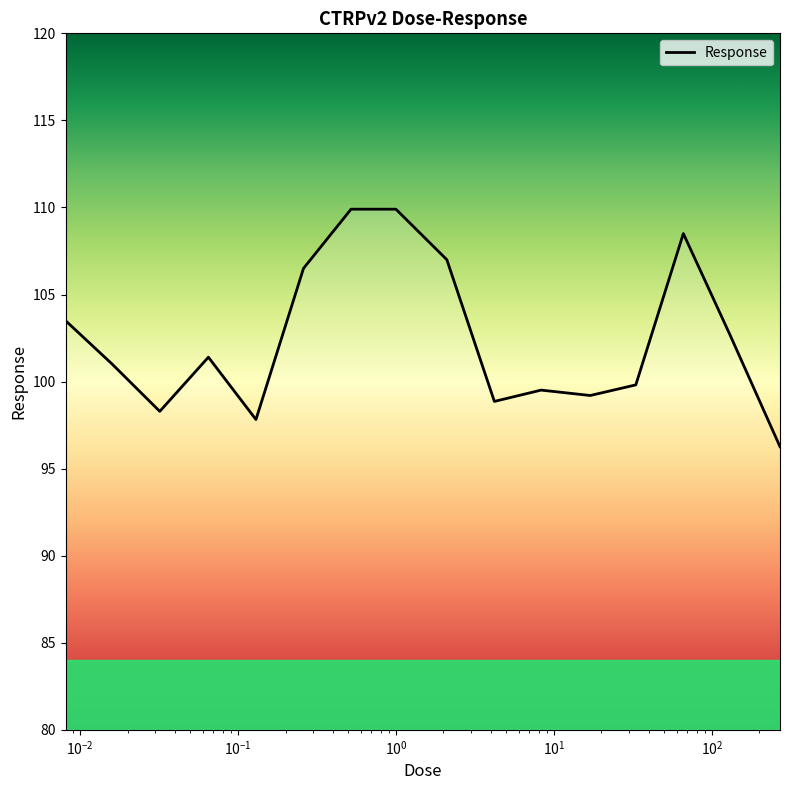

What is the difference between the maximum and minimum values?

13.6